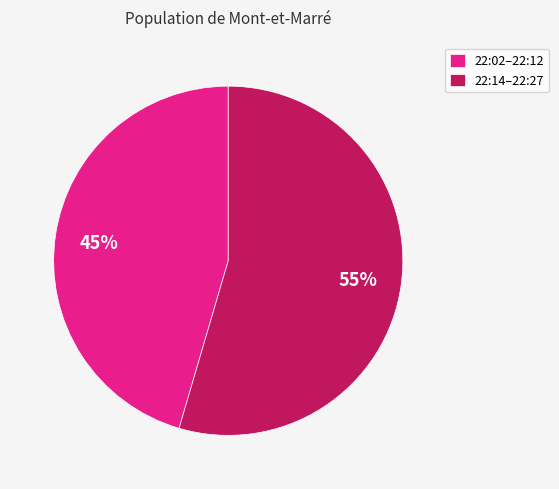

Does any single category account for the majority?

Yes